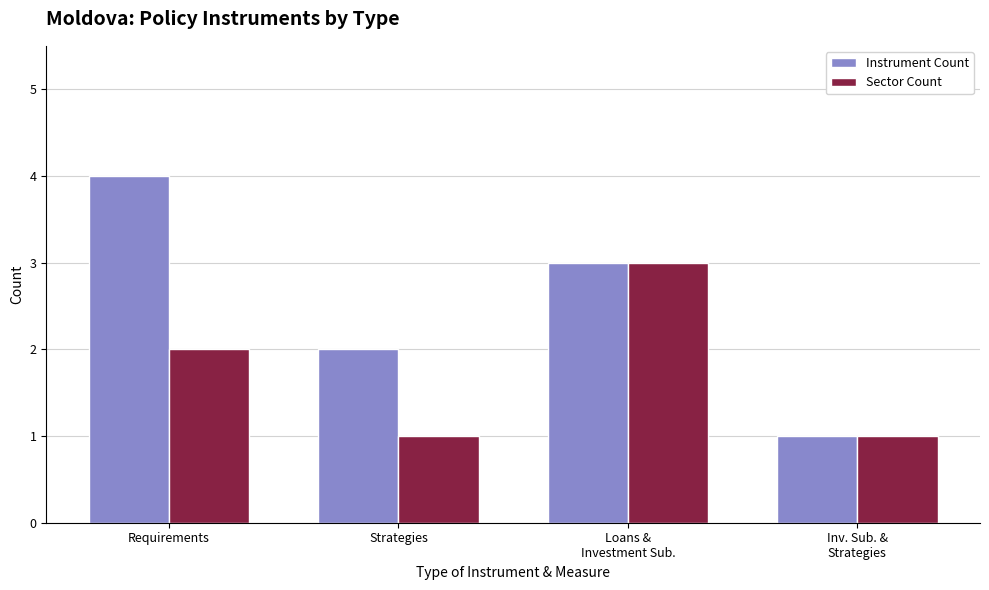

What is the label of the 4th bar from the left?

Inv. Sub. &
Strategies